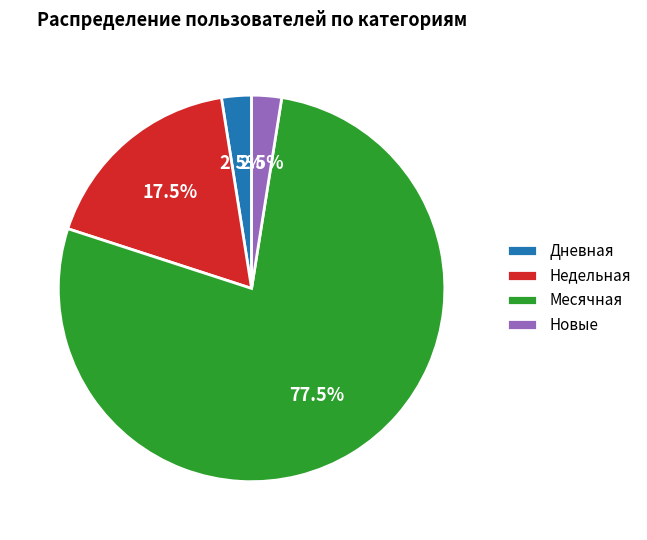

Between Новые and Недельная, which is larger?

Недельная